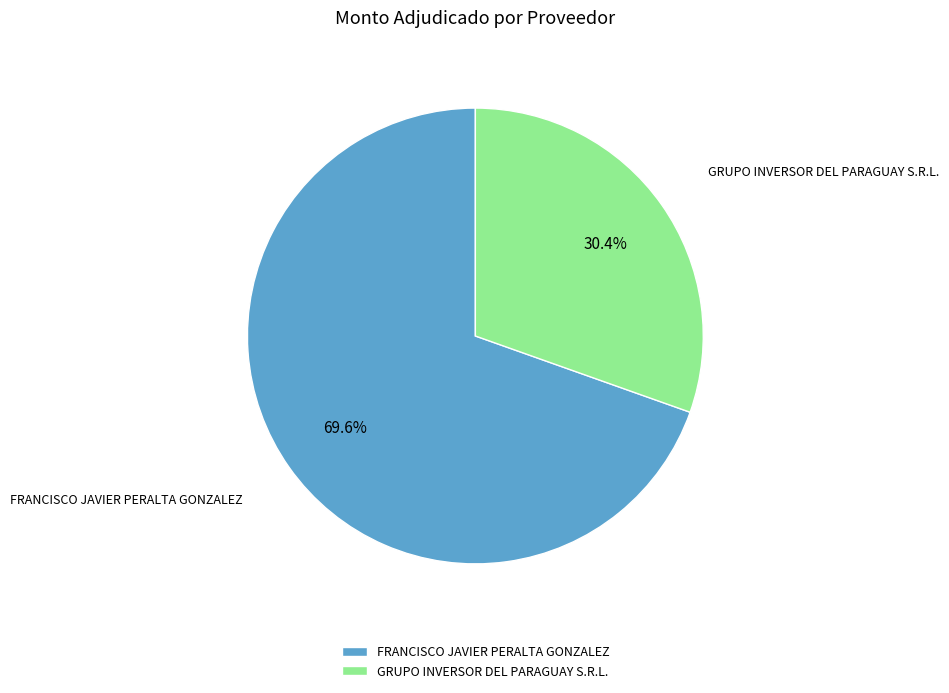

How many segments does this pie chart have?

2